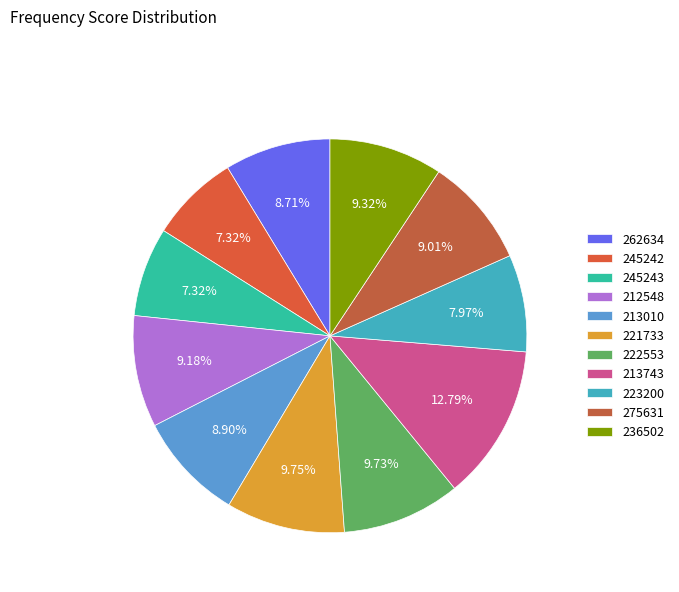

What percentage is the 223200 slice, to the nearest percent?

8%